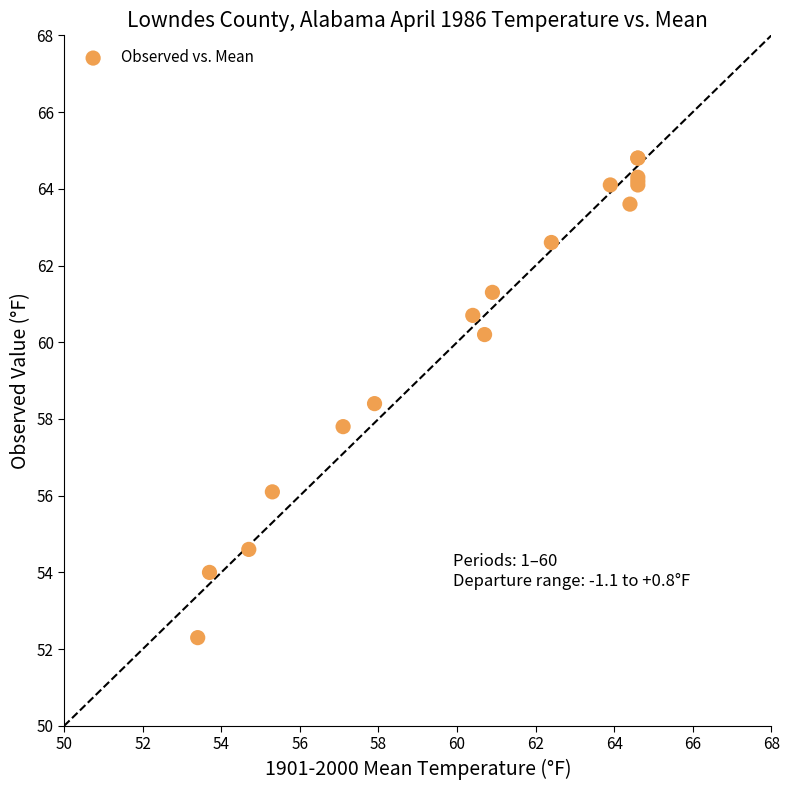

What Y value in the scatter plot is closest to 58?

57.8